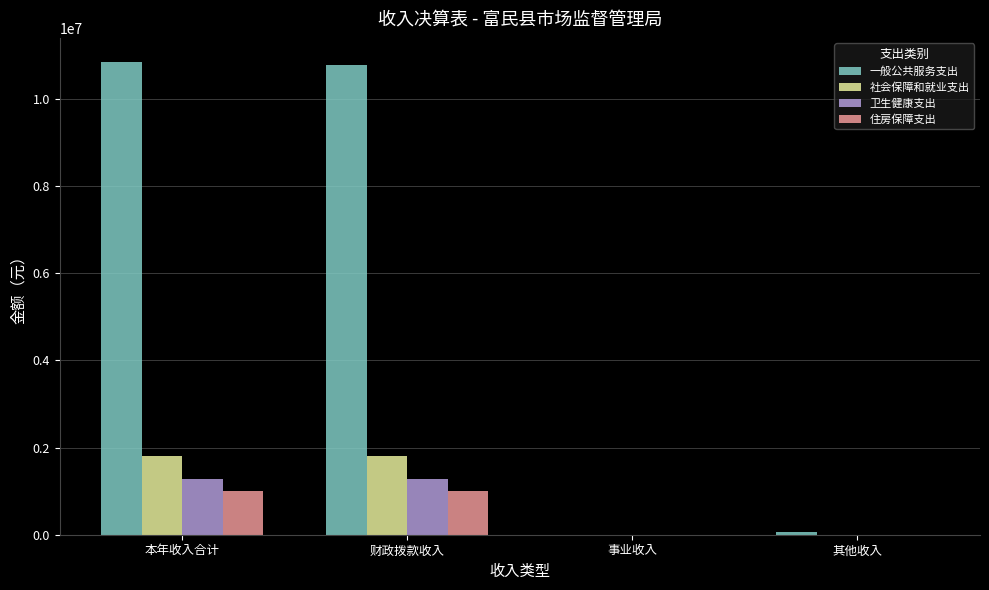

What is the maximum value for 住房保障支出?

995882.0